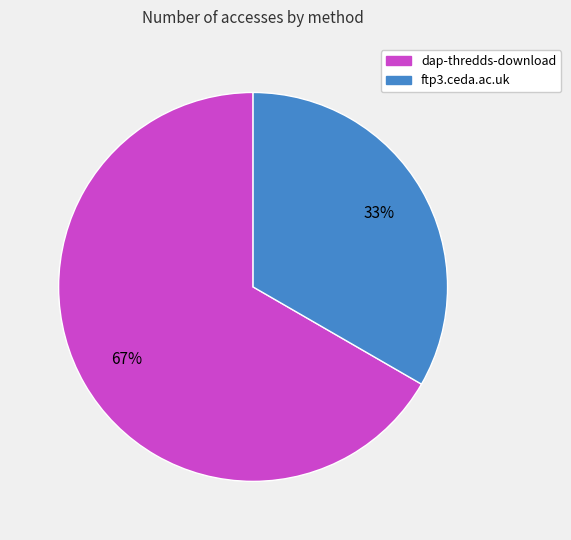

Which slice represents more than half of the pie?

dap-thredds-download